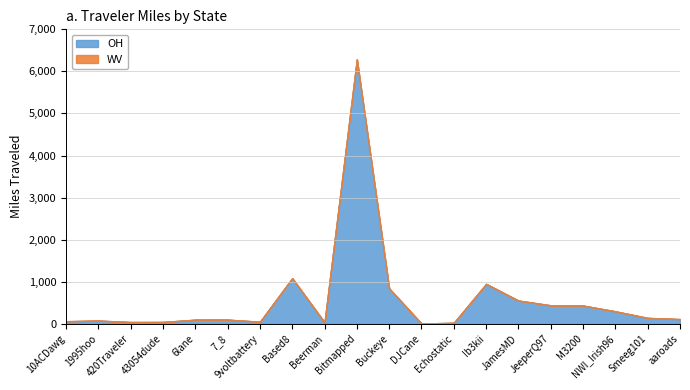

Is the value of WV at M3200 greater than the value of OH at Beerman?

No